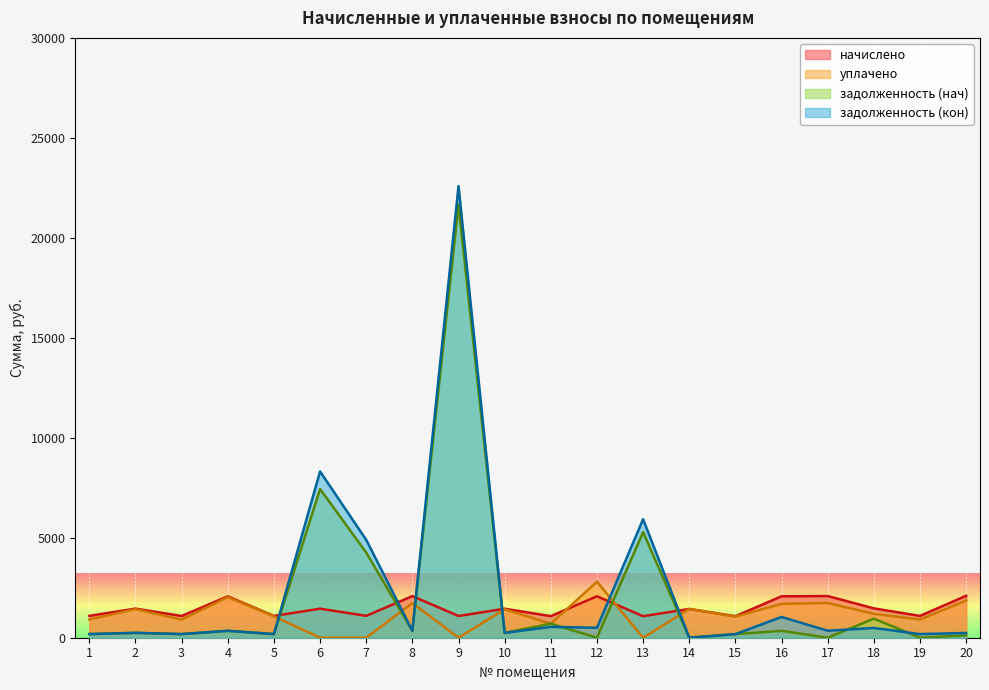

At which label does задолженность (кон) first exceed 346?

6